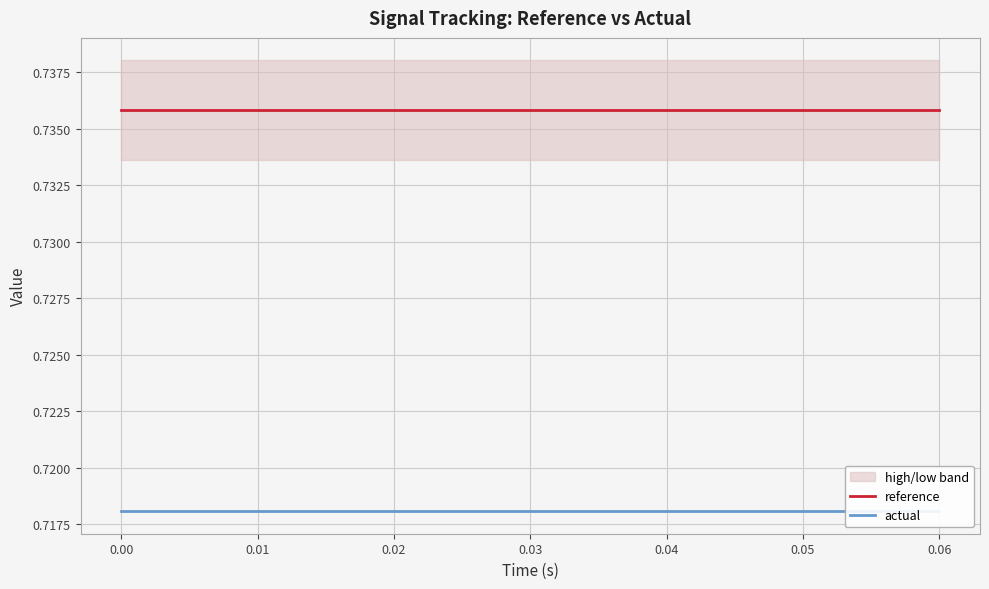

What is the maximum value shown in the chart?

0.7